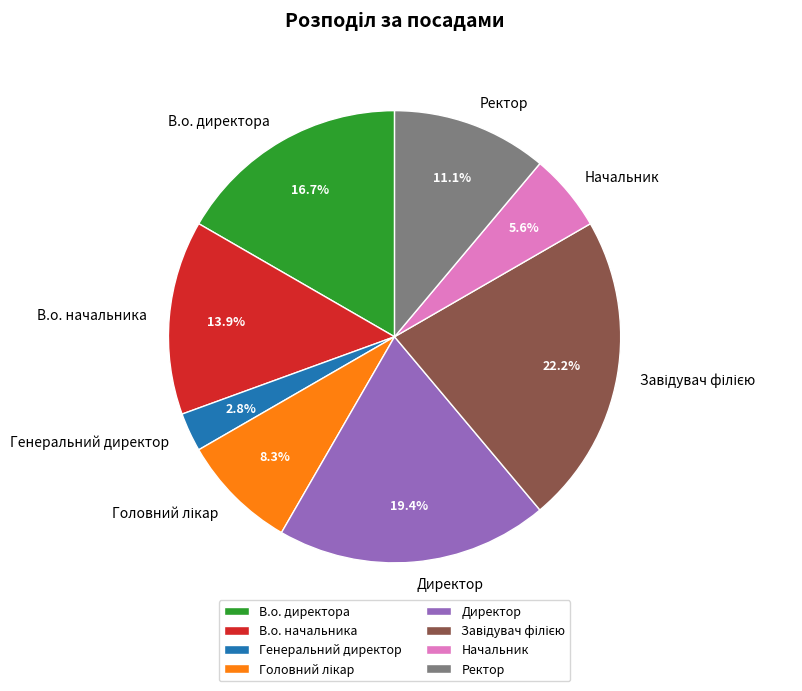

What percentage is NOT represented by В.о. начальника?

86.1%